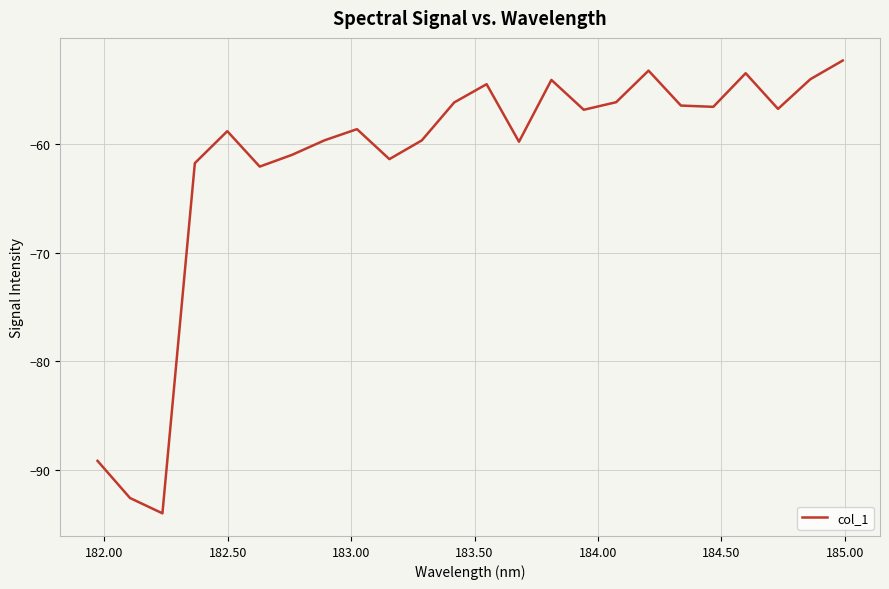

What is the greatest value displayed?

-52.3